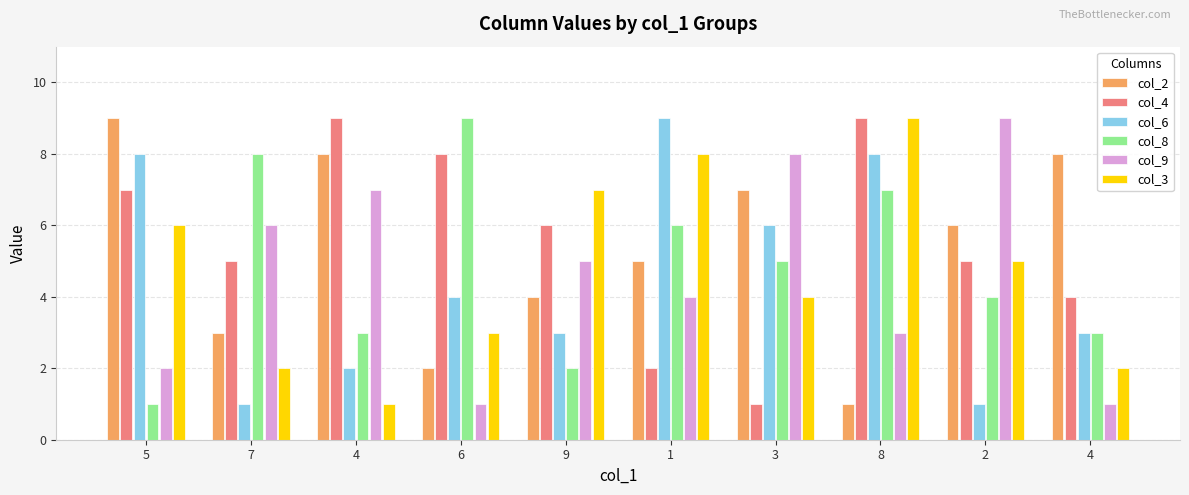

Does the chart contain any negative values?

No